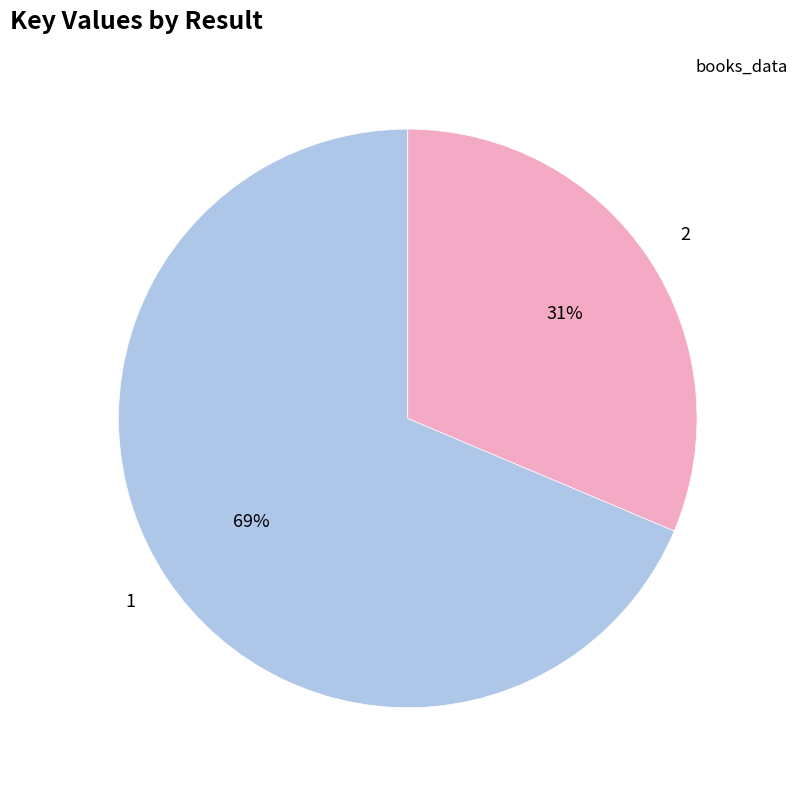

To the nearest percent, what is the average slice percentage?

50%